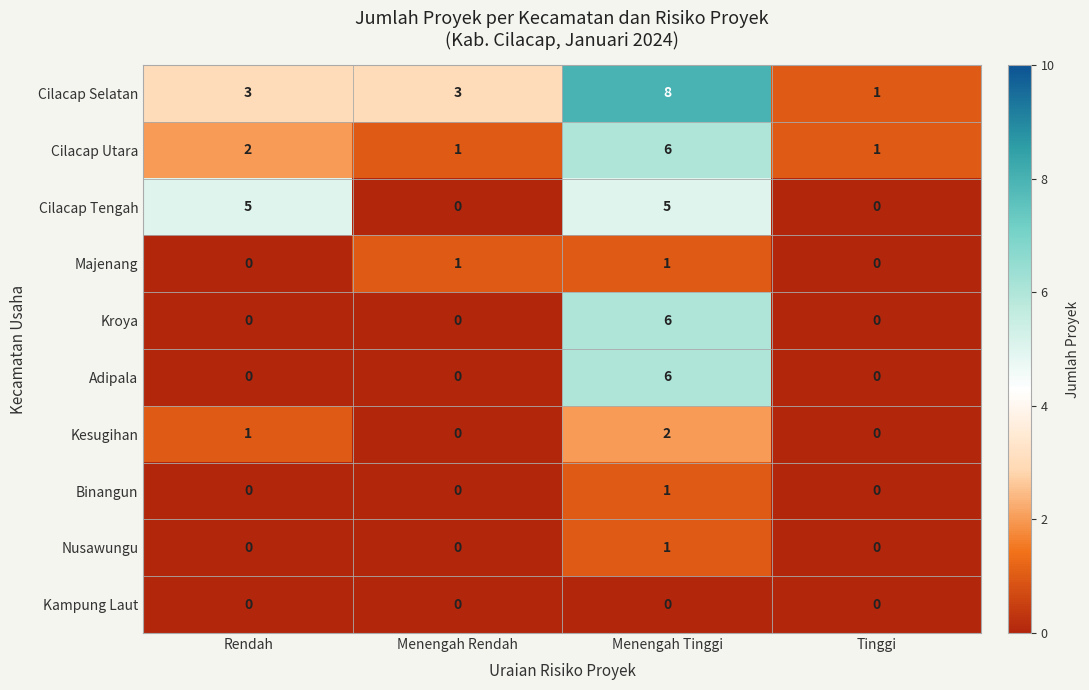

Count the number of categories in the chart.

4